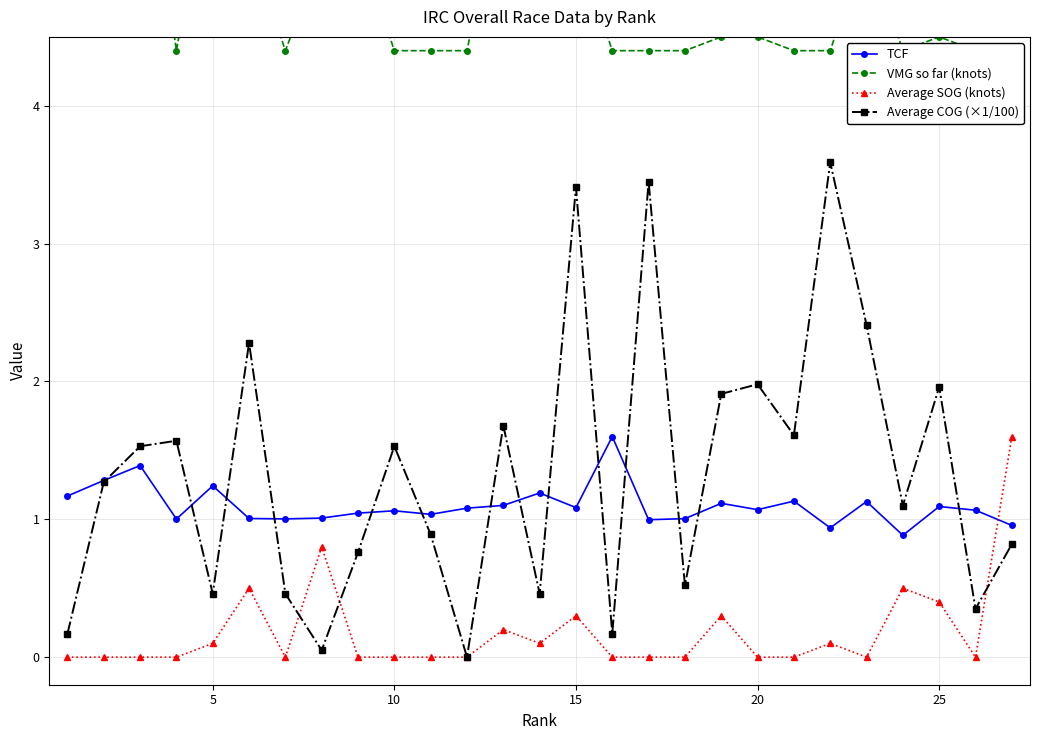

True or false: TCF and VMG so far (knots) cross at least once.

False